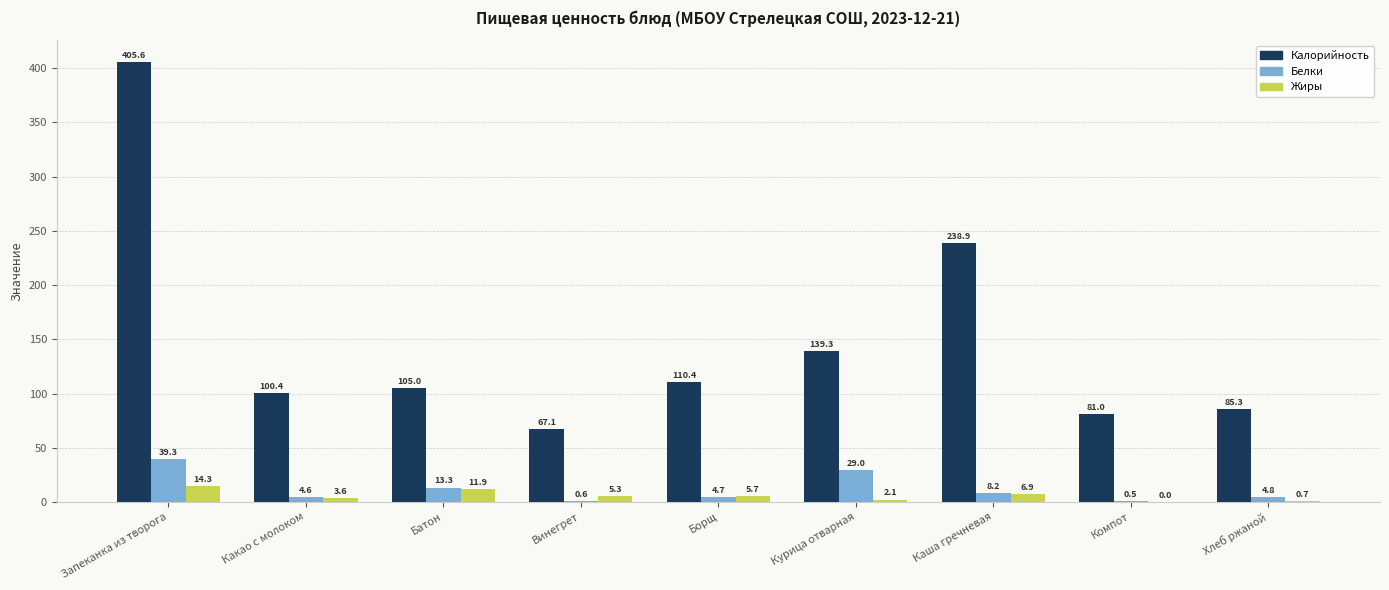

Reading left to right, extract all data points from this chart.

Калорийность: Запеканка из творога=405.6	Какао с молоком=100.4	Батон=105.0	Винегрет=67.1	Борщ=110.4	Курица отварная=139.3	Каша гречневая=238.9	Компот=81.0	Хлеб ржаной=85.3
Белки: Запеканка из творога=39.3	Какао с молоком=4.6	Батон=13.3	Винегрет=0.6	Борщ=4.7	Курица отварная=29.0	Каша гречневая=8.2	Компот=0.5	Хлеб ржаной=4.8
Жиры: Запеканка из творога=14.3	Какао с молоком=3.6	Батон=11.9	Винегрет=5.3	Борщ=5.7	Курица отварная=2.1	Каша гречневая=6.9	Компот=0.0	Хлеб ржаной=0.7